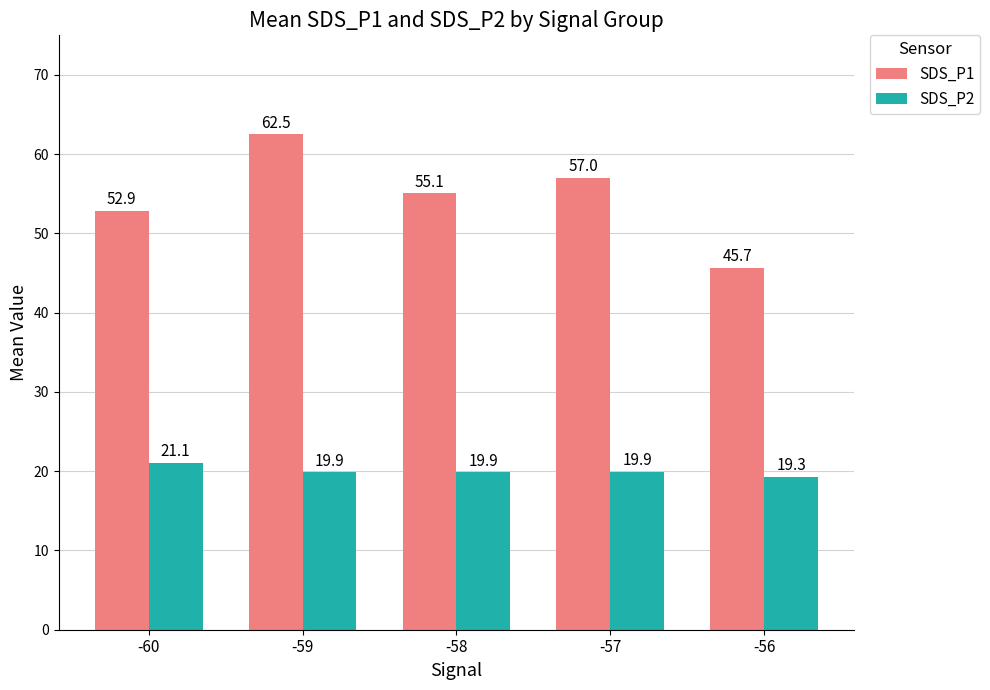

Which category has the lowest value across all series?

-56